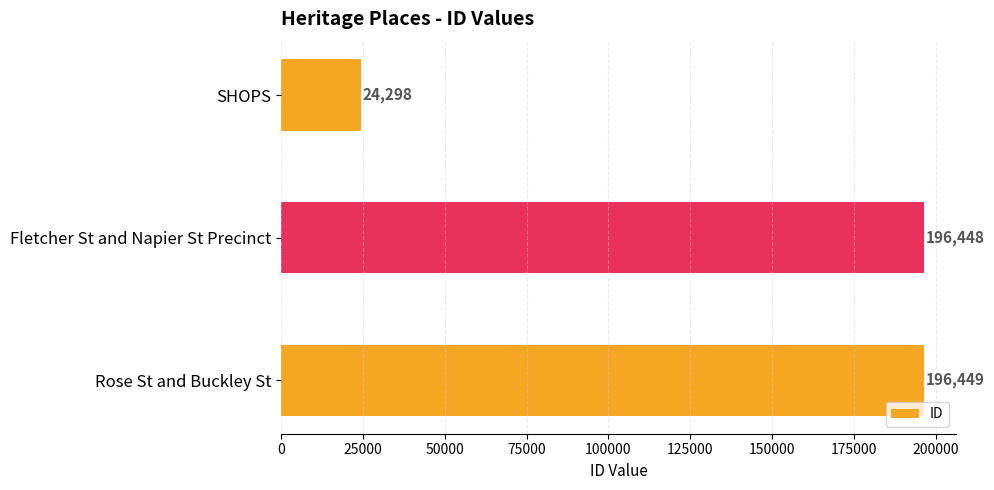

What is the change in value from SHOPS to Fletcher St and Napier St Precinct?

+172150